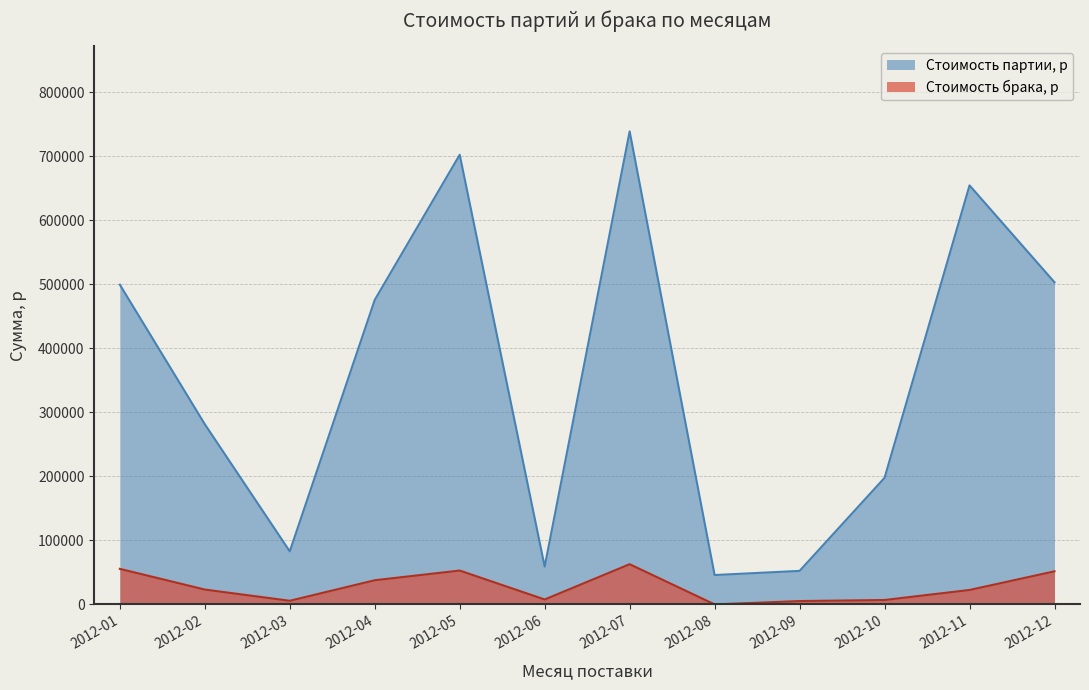

At which category does Стоимость брака, р reach its first local peak?

2012-05